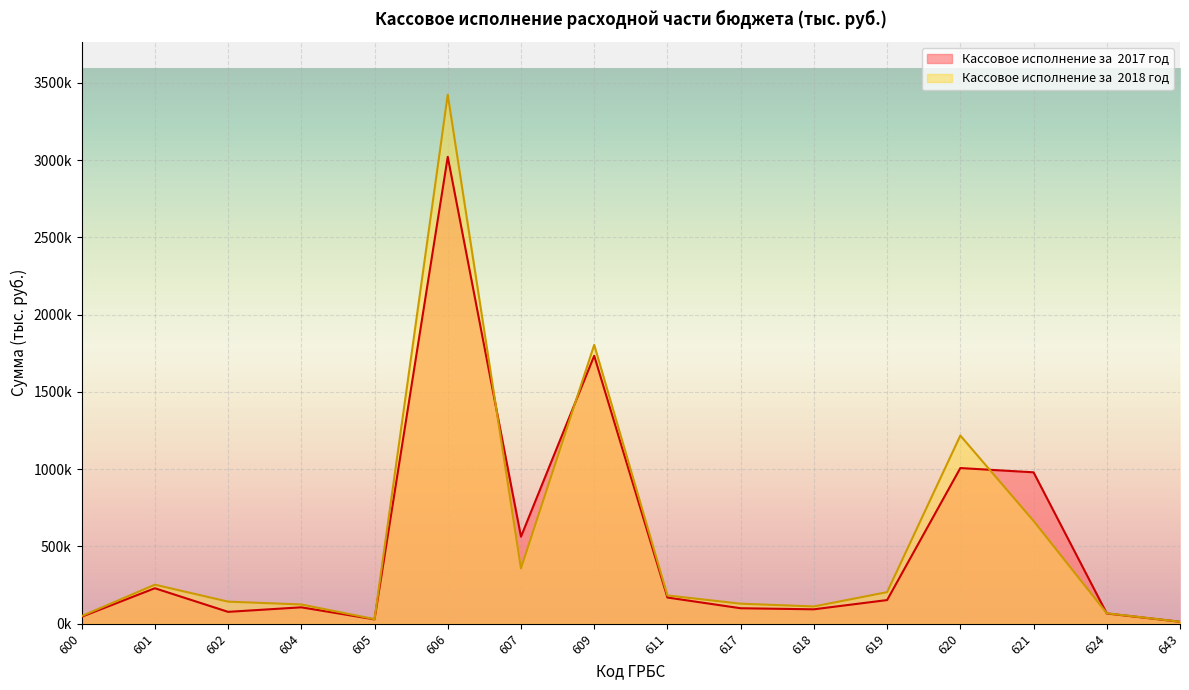

Which series has the largest total across all categories?

Кассовое исполнение за  2018 год